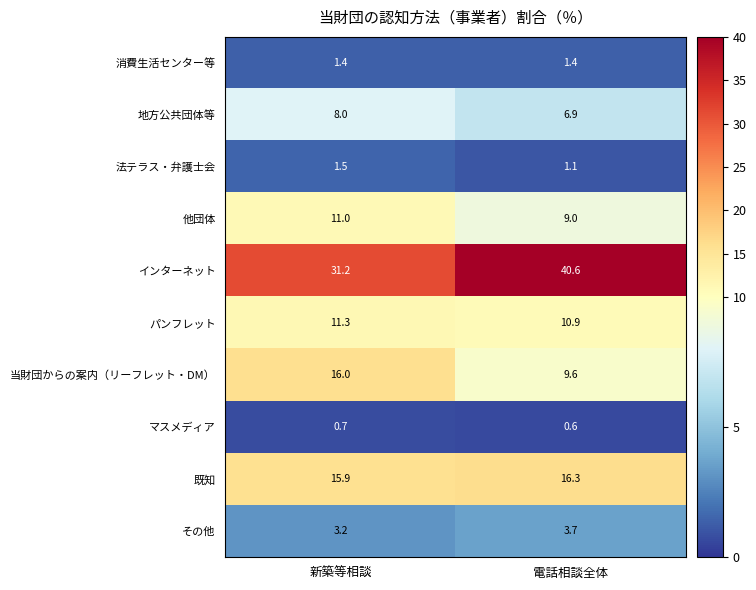

What is the difference between the maximum and minimum values in the パンフレット series?

0.4